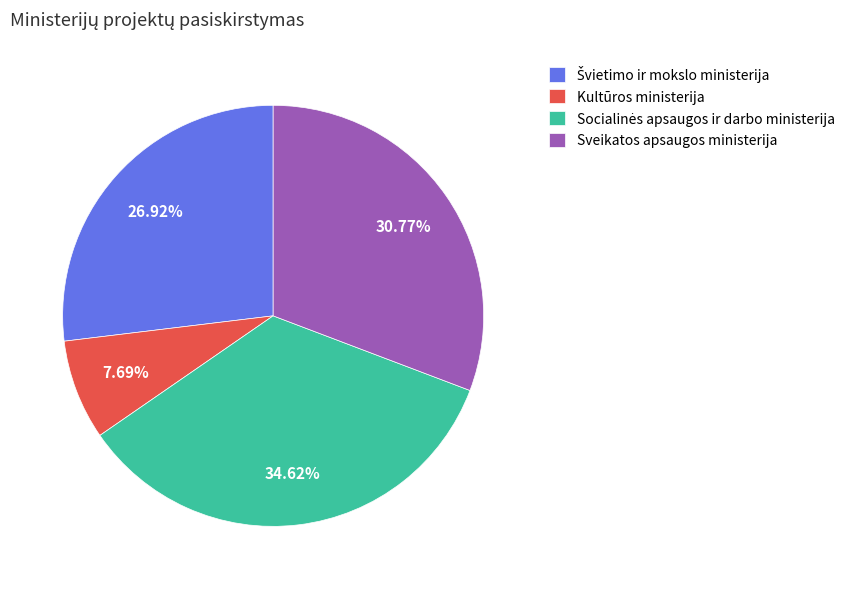

Is there any slice that represents more than half of the pie?

No